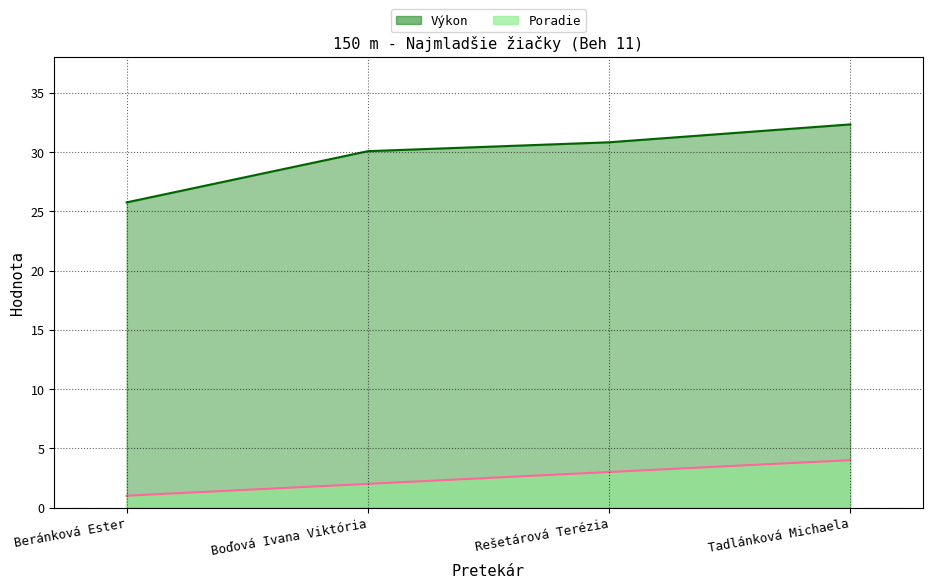

The Poradie series shows 1.0 at Beránková Ester. True or false?

True